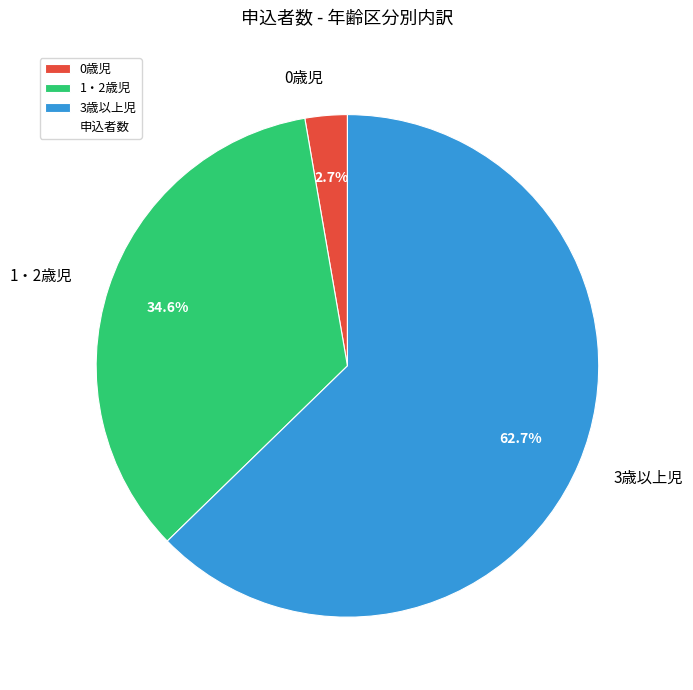

To the nearest percent, what is the difference between the 0歳児 and 1・2歳児 slice percentages?

32%